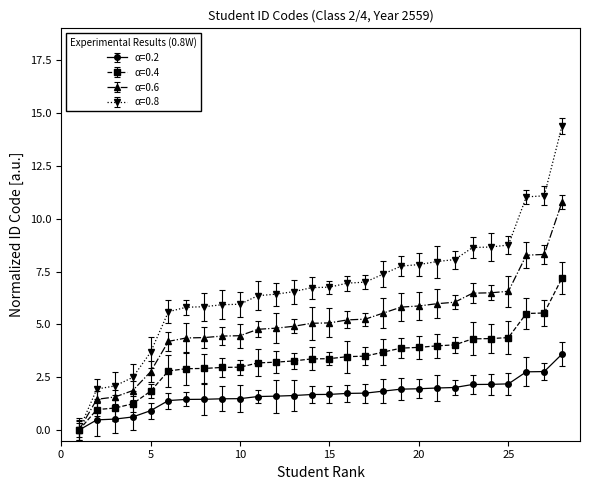

List the series in order of their peak value, lowest first.

α=0.2, α=0.4, α=0.6, α=0.8